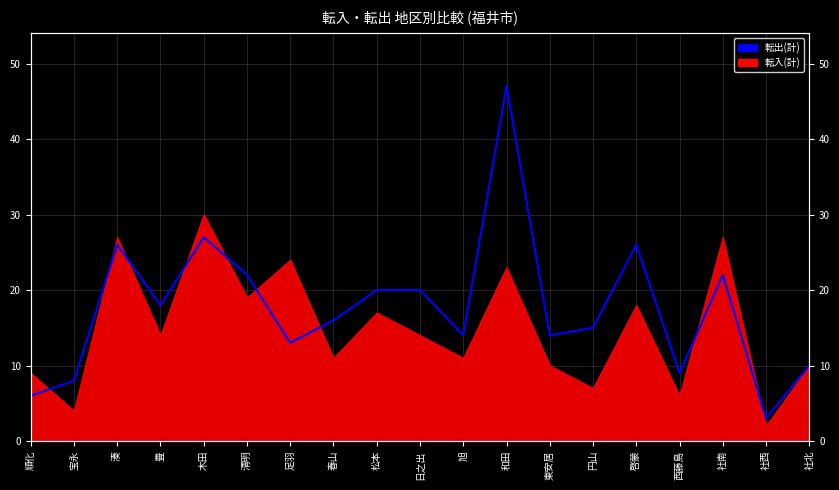

List the labels in order of value, largest first.

和田, 木田, 湊, 啓蒙, 清明, 社南, 松本, 日之出, 豊, 春山, 円山, 旭, 東安居, 足羽, 社北, 西藤島, 宝永, 順化, 社西